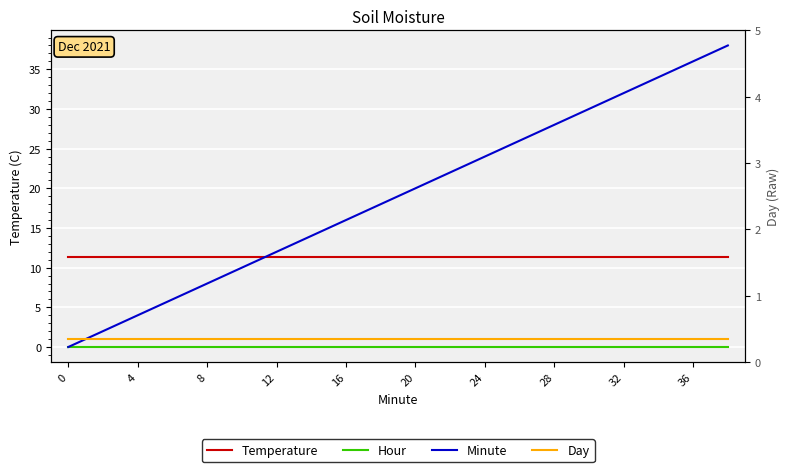

Is the value of Day at 36 greater than the value of Temperature at 12?

No